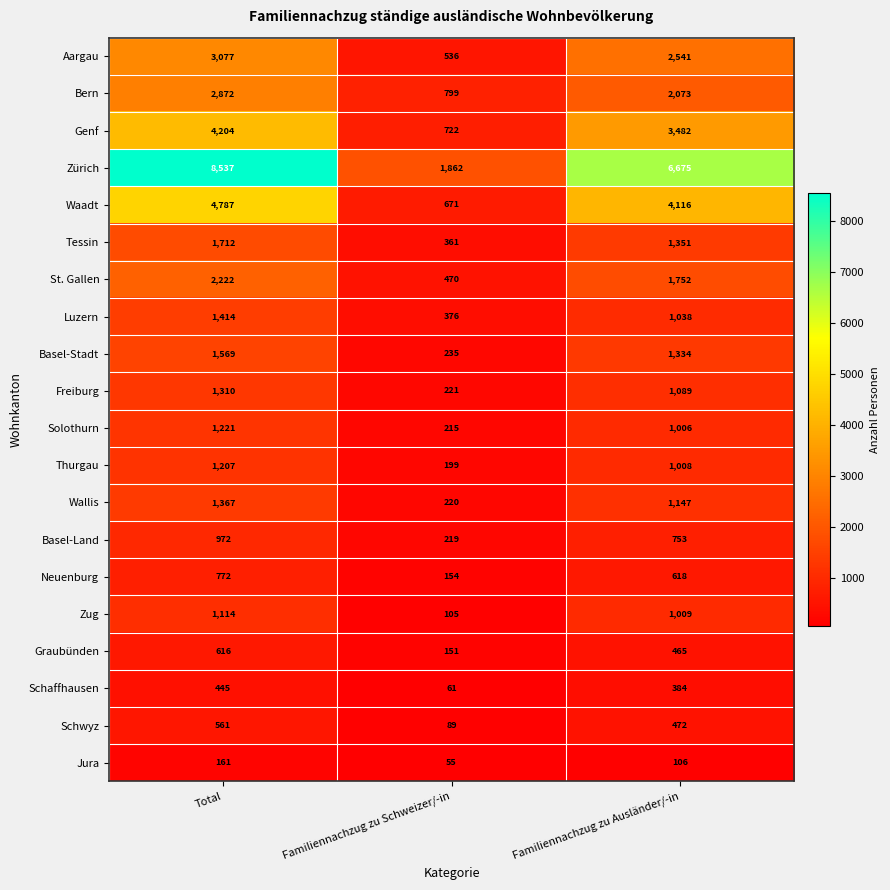

At which category is the sum across all series the highest?

Total